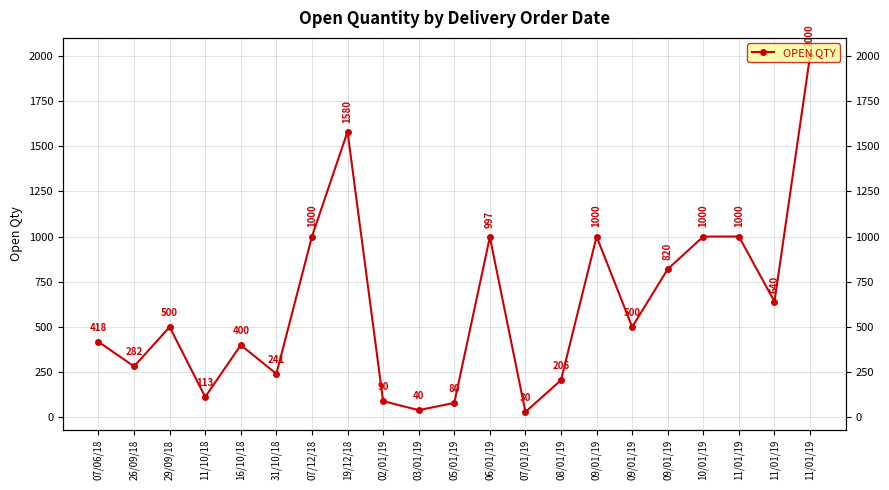

How many categories are shown in the chart?

21